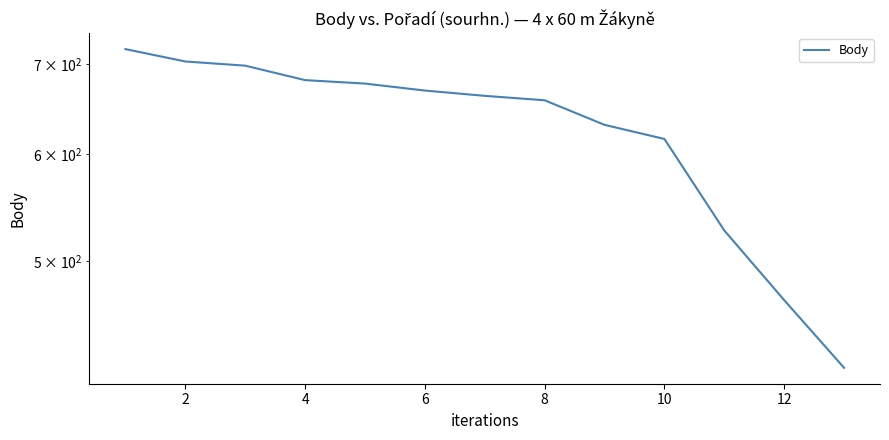

What is the difference between the second highest and second lowest values?

235